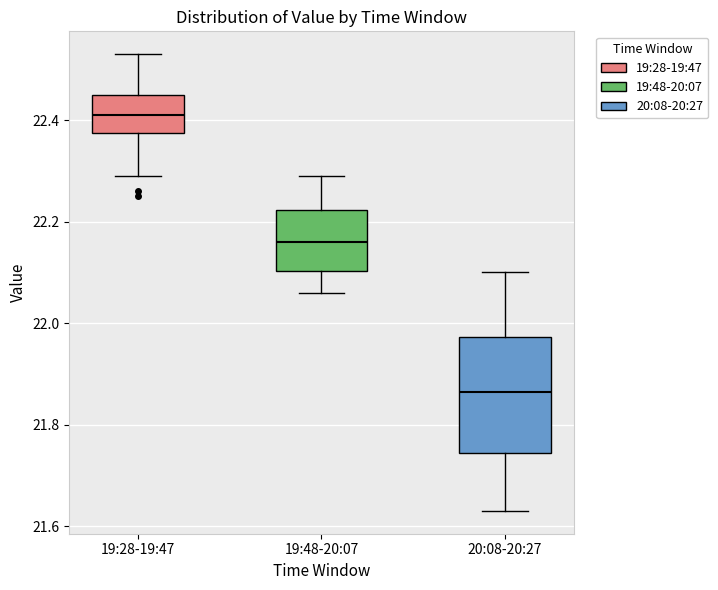

Which box has the highest median line?

19:28-19:47